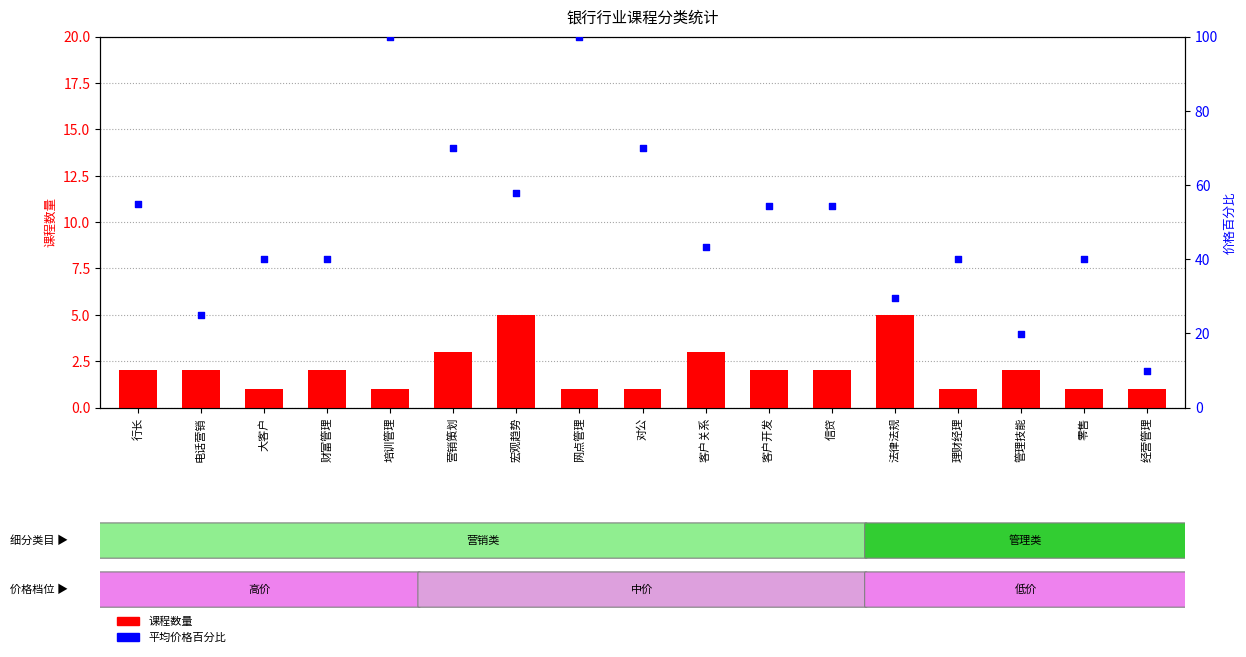

What is the total value across all series at 管理技能?

21.9